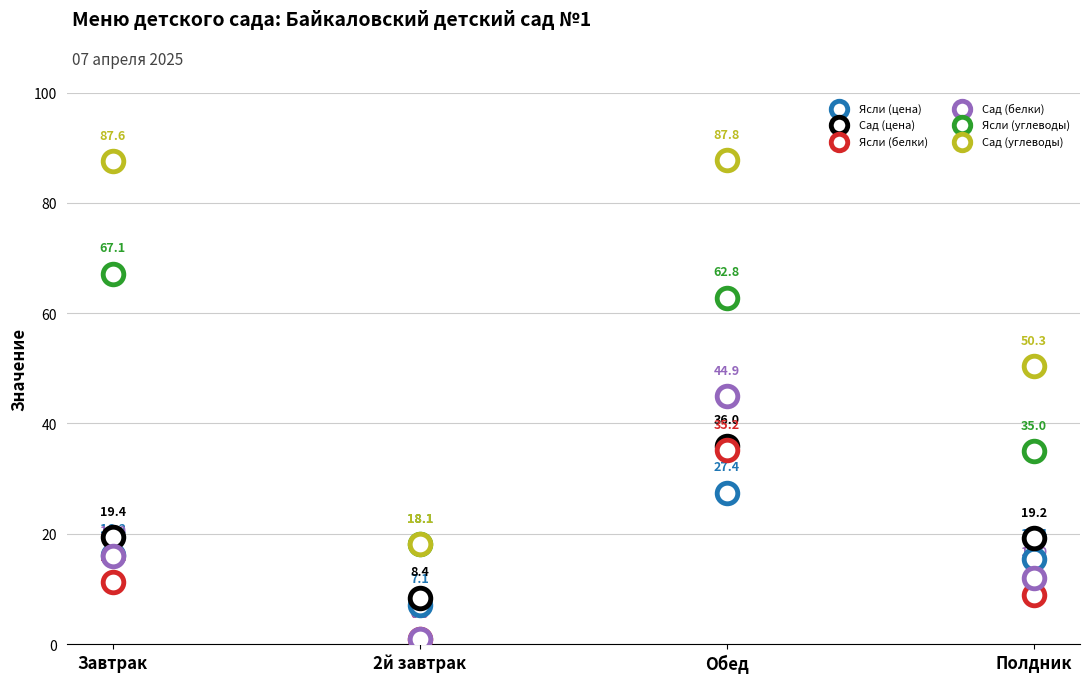

Which series has the widest spread of Y values?

Сад (углеводы)